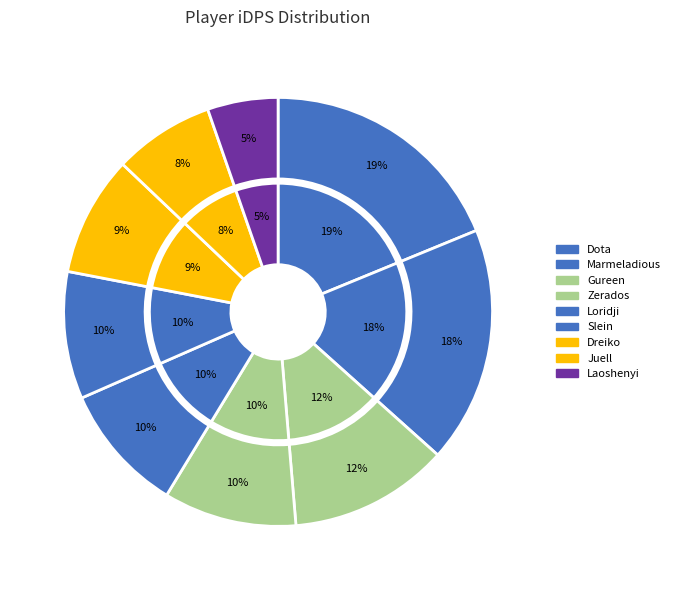

Is there a majority slice in this chart?

No